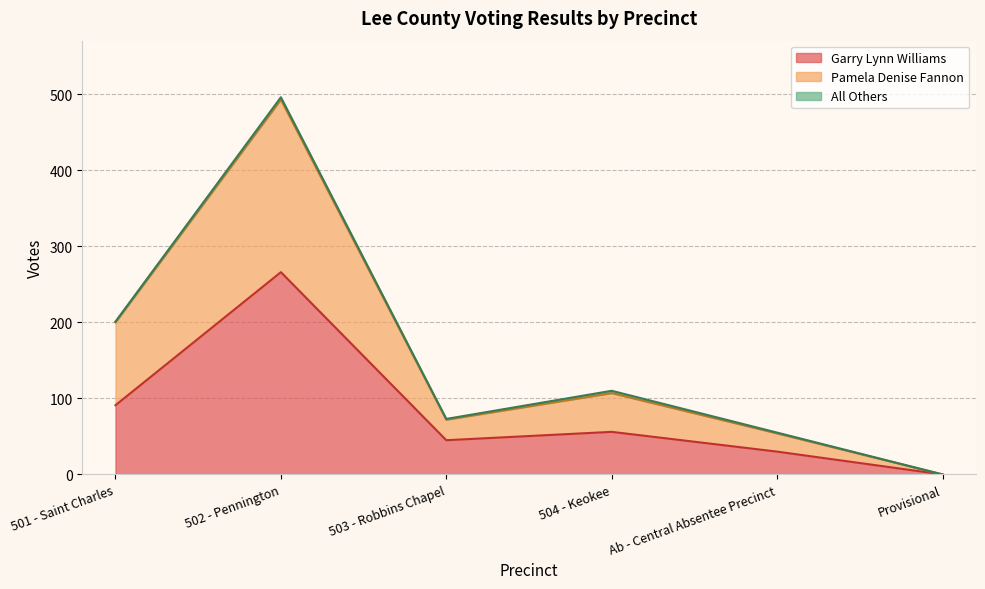

How many lines are shown in the chart?

3